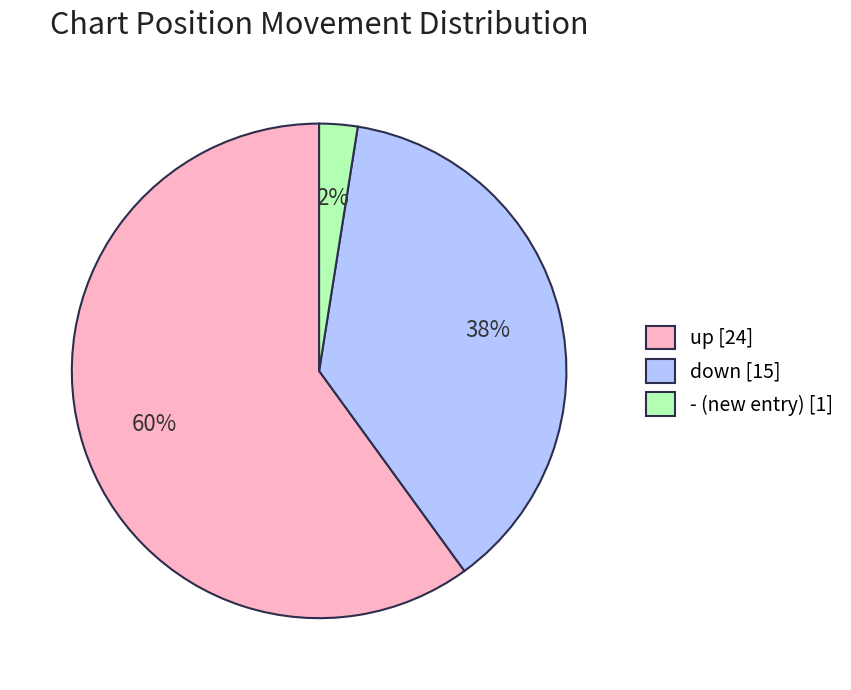

What percentage is the up [24] slice, to the nearest percent?

60%